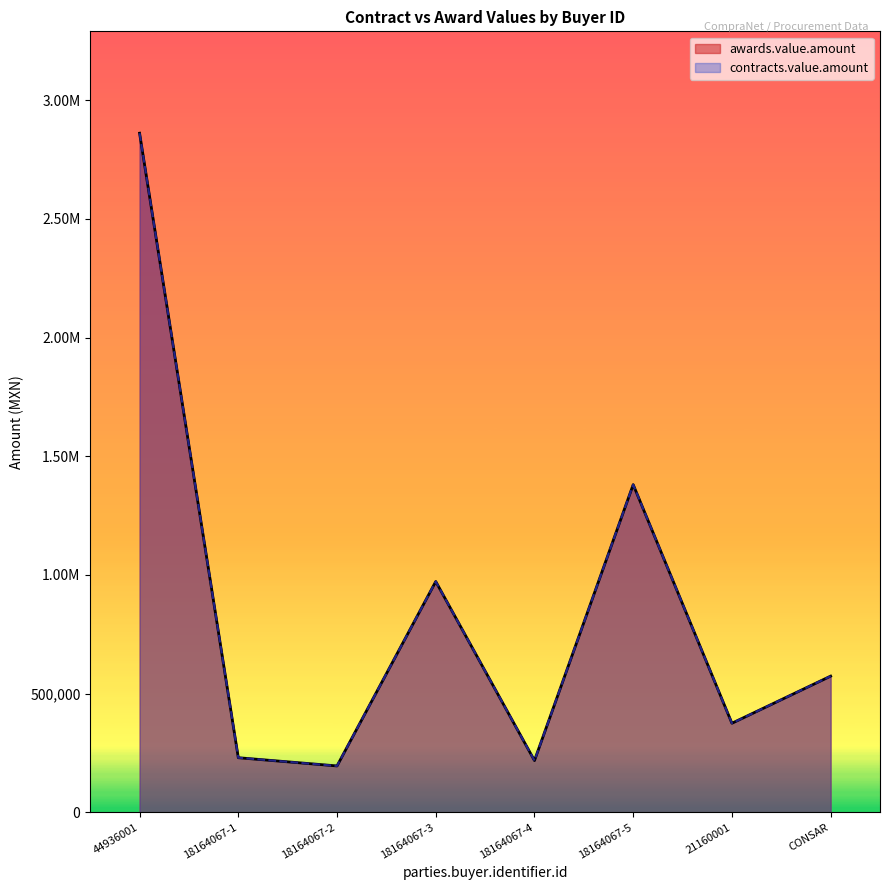

True or false: awards.value.amount and contracts.value.amount cross at least once.

False